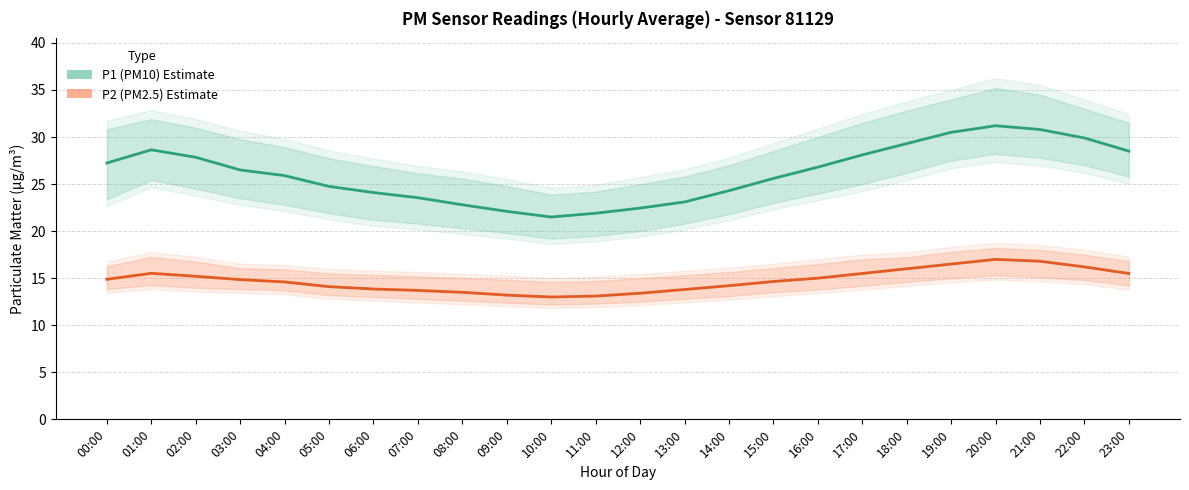

True or false: P1 (PM10) and P2 (PM2.5) cross at least once.

False